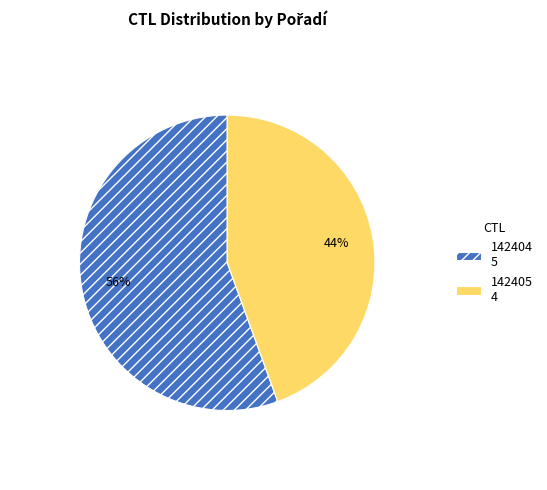

Is there a majority slice in this chart?

Yes